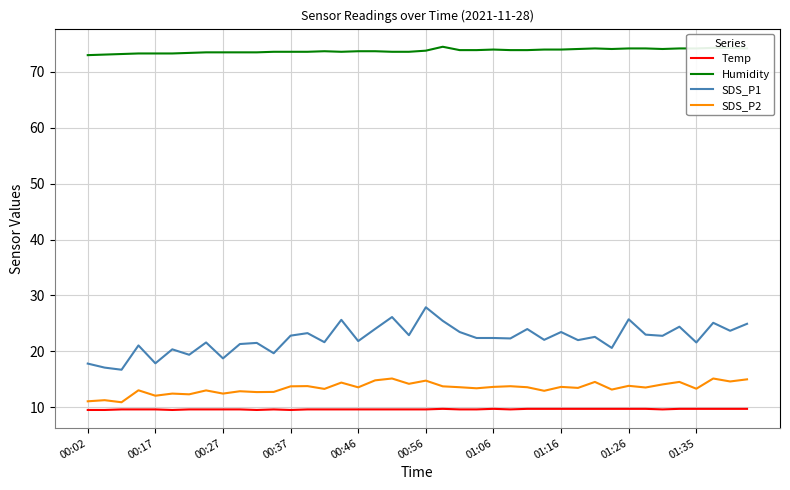

True or false: Temp and SDS_P2 cross at least once.

False